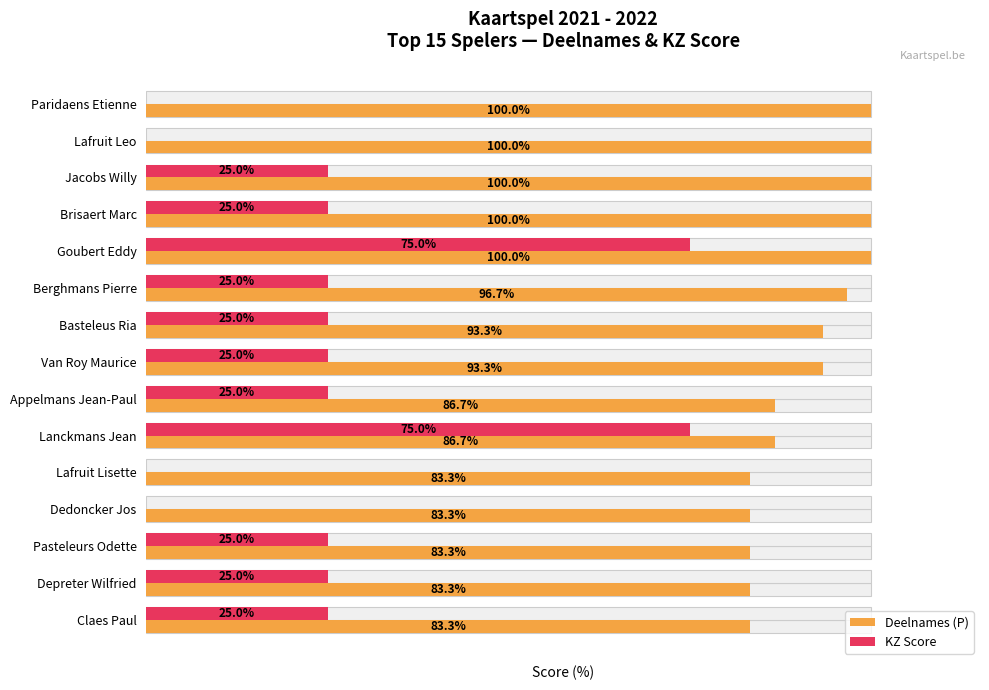

How many categories are shown in the chart?

15